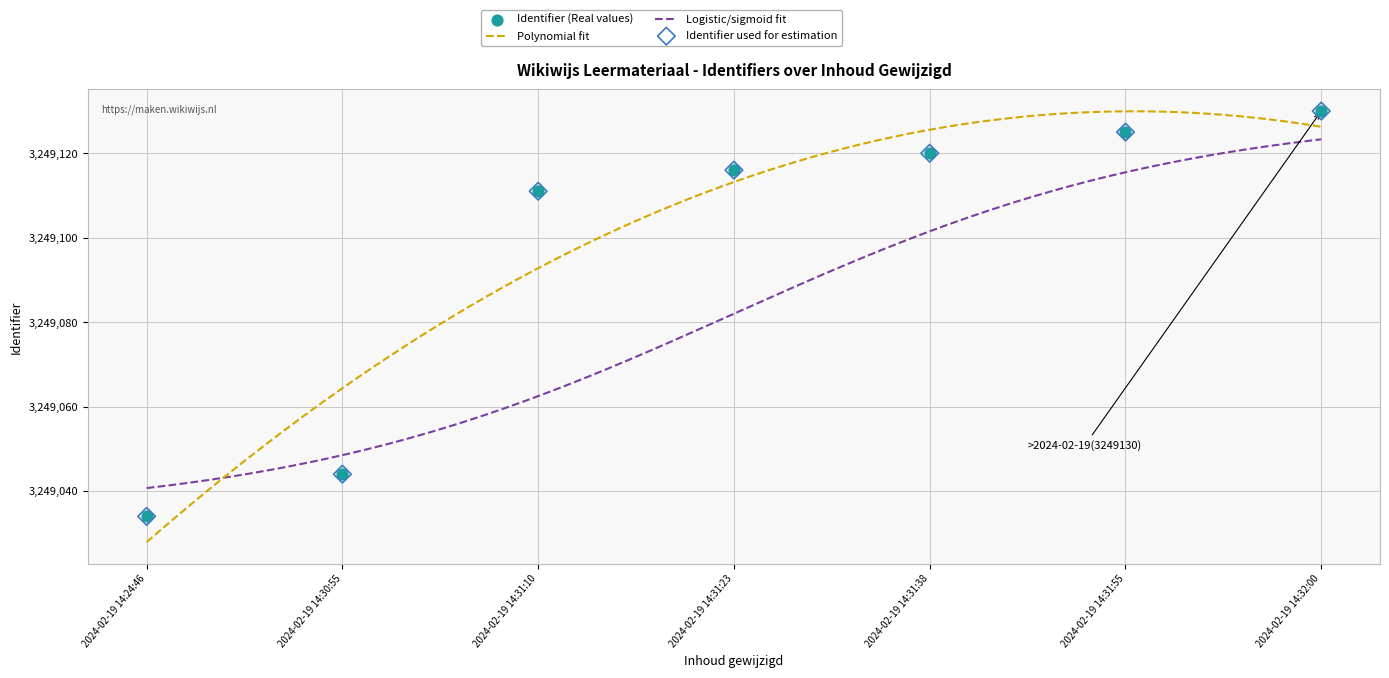

What is the change in value from 2024-02-19 14:24:46 to 2024-02-19 14:31:55?

+91